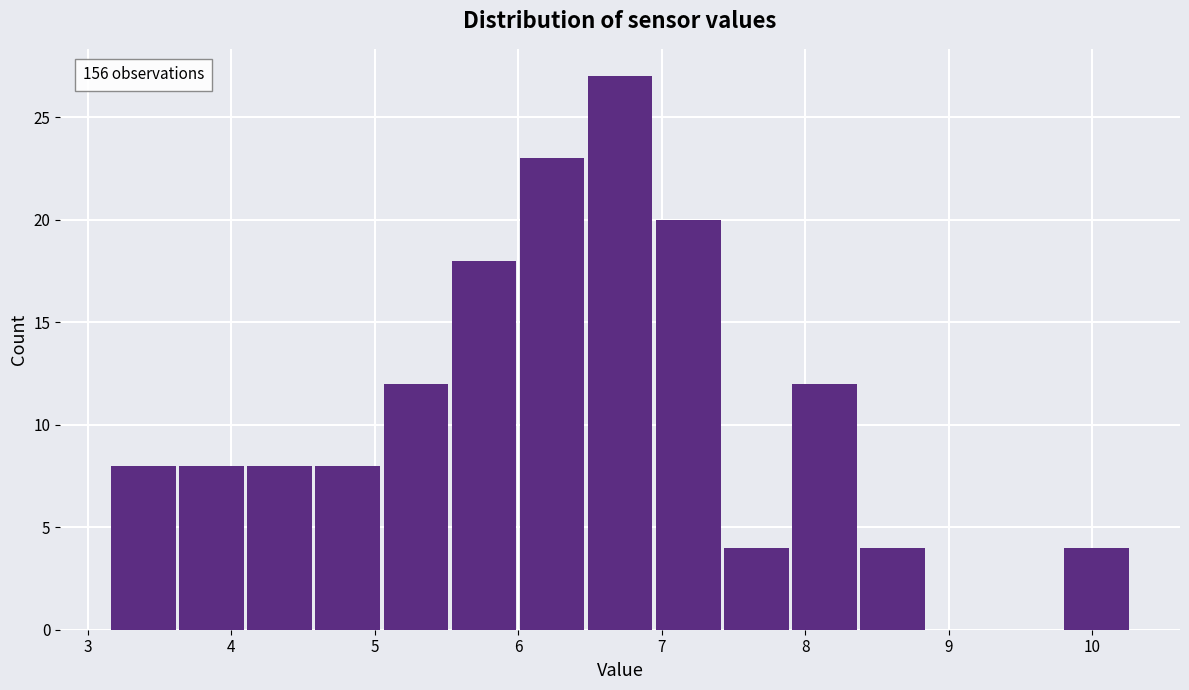

Which range on the x-axis has the tallest bar?

6.5 to 6.9